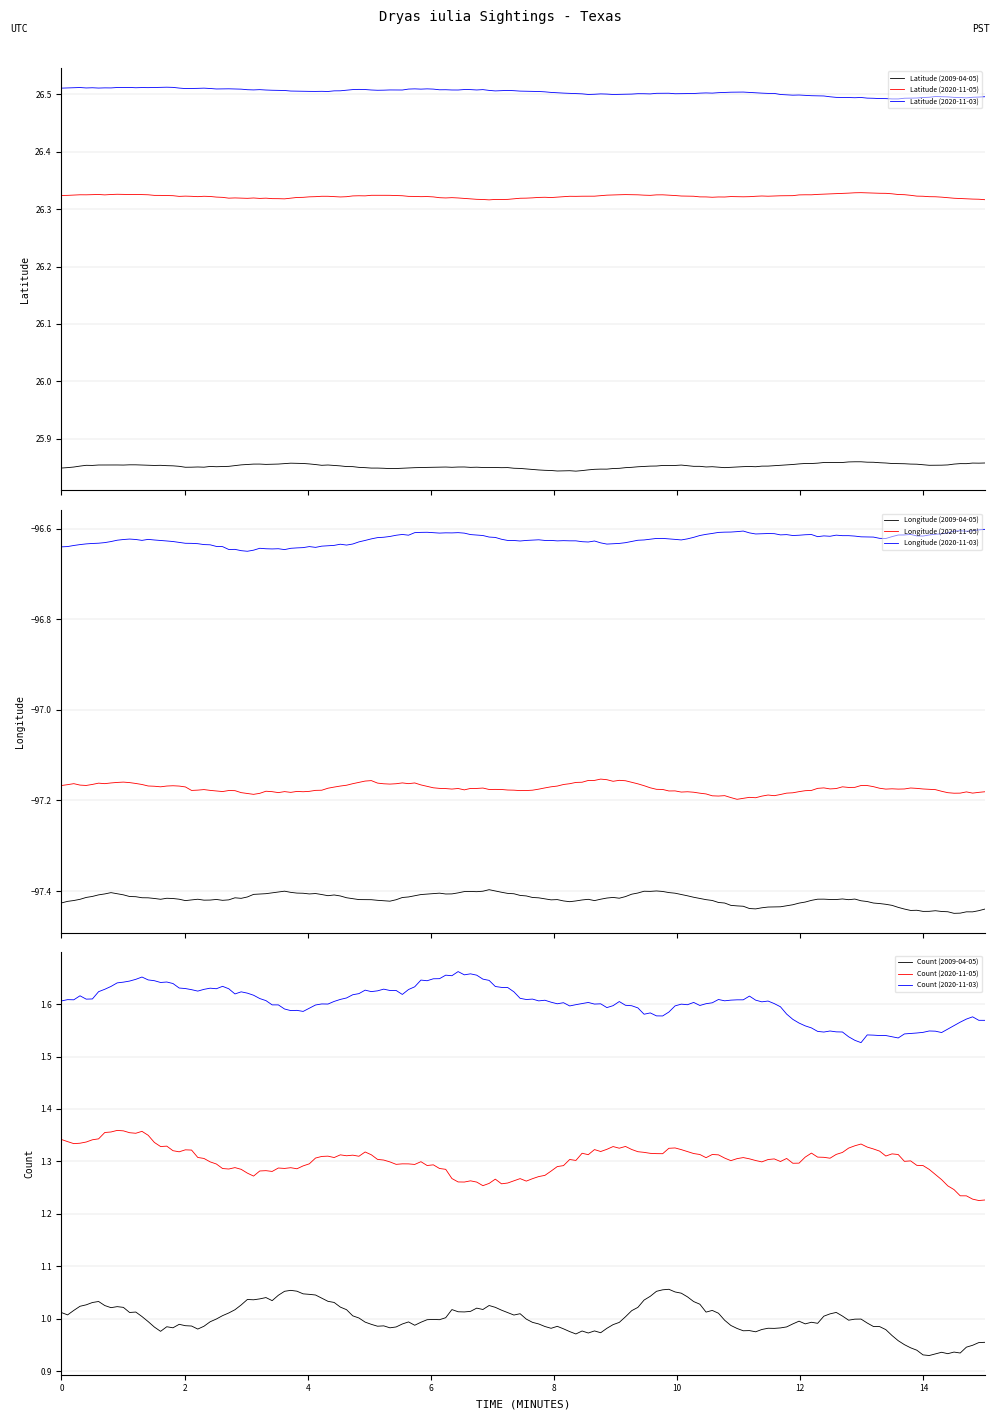

What is the sum of the Longitude values at 2020-11-05 and 2020-11-03?

-195.0